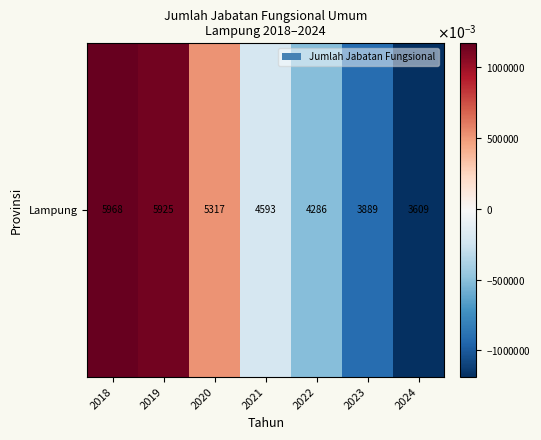

Between 2022 and 2024, which is larger?

2022